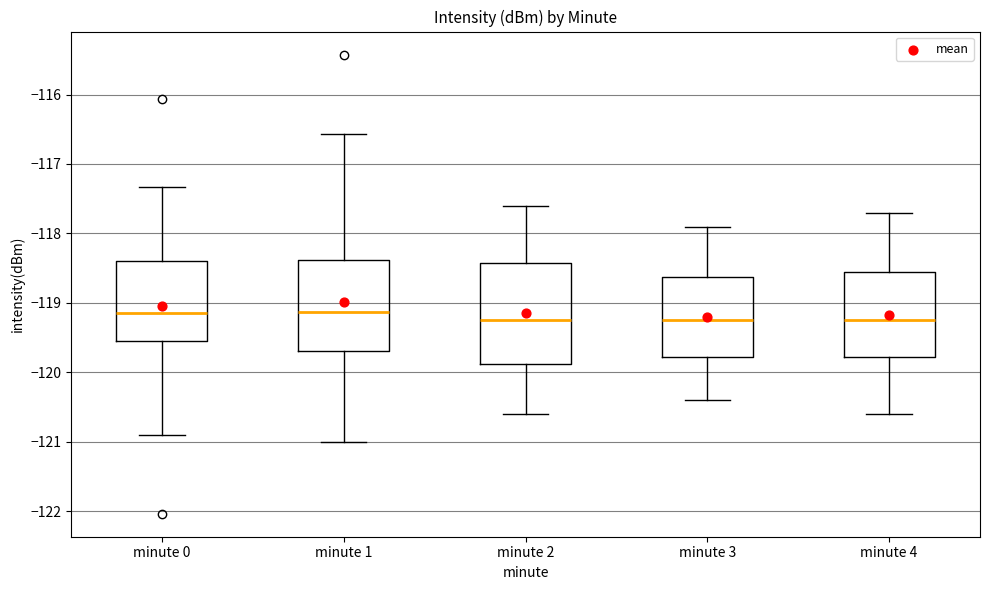

Reading left to right, transcribe this box plot: for each box, give where its median line is, the range the box spans, and where its two whiskers end, as read against the y-axis. The values are not printed on the chart, so give them approximately, as read against the axis.

minute 0: median -119.1, box -119.6 to -118.4, whiskers -120.9 to -117.3
minute 1: median -119.1, box -119.7 to -118.4, whiskers -121.0 to -116.6
minute 2: median -119.2, box -119.9 to -118.4, whiskers -120.6 to -117.6
minute 3: median -119.2, box -119.8 to -118.6, whiskers -120.4 to -117.9
minute 4: median -119.2, box -119.8 to -118.5, whiskers -120.6 to -117.7